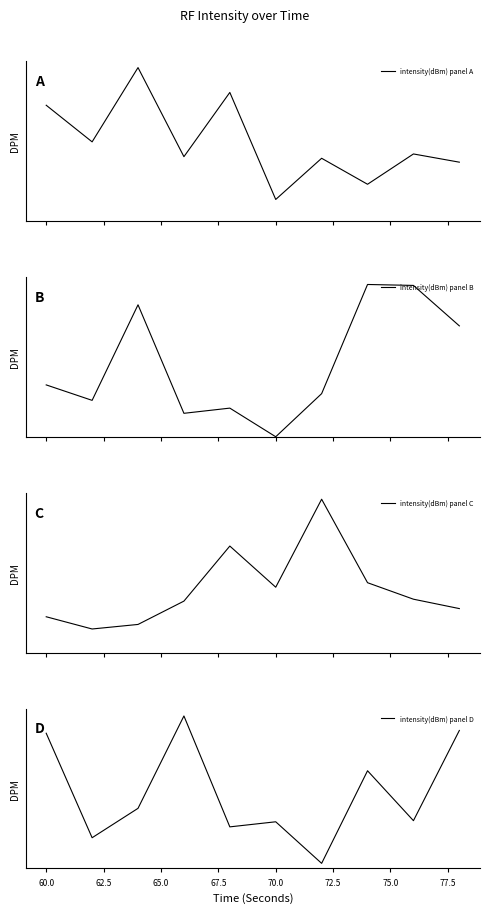

The value of intensity(dBm) panel A at 75.0 is 6.5. True or false?

False